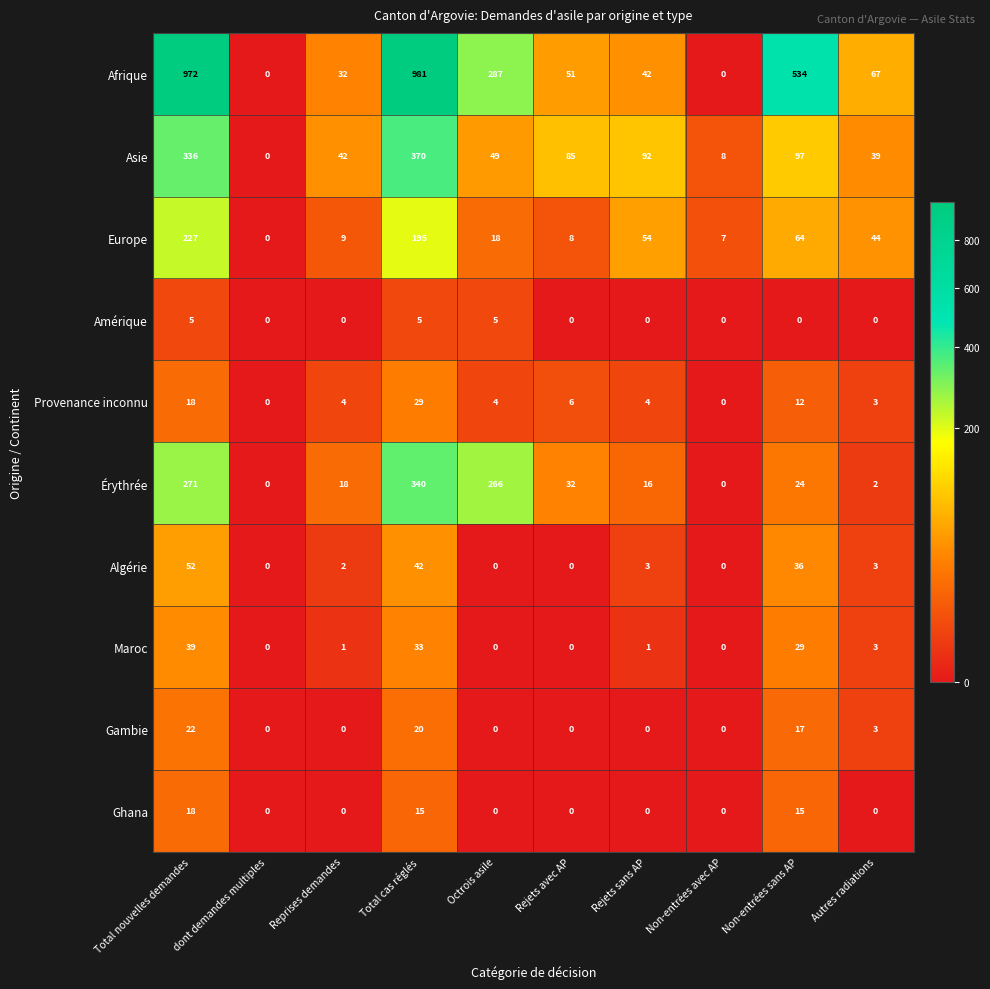

What is the total value across all series at Autres radiations?

164